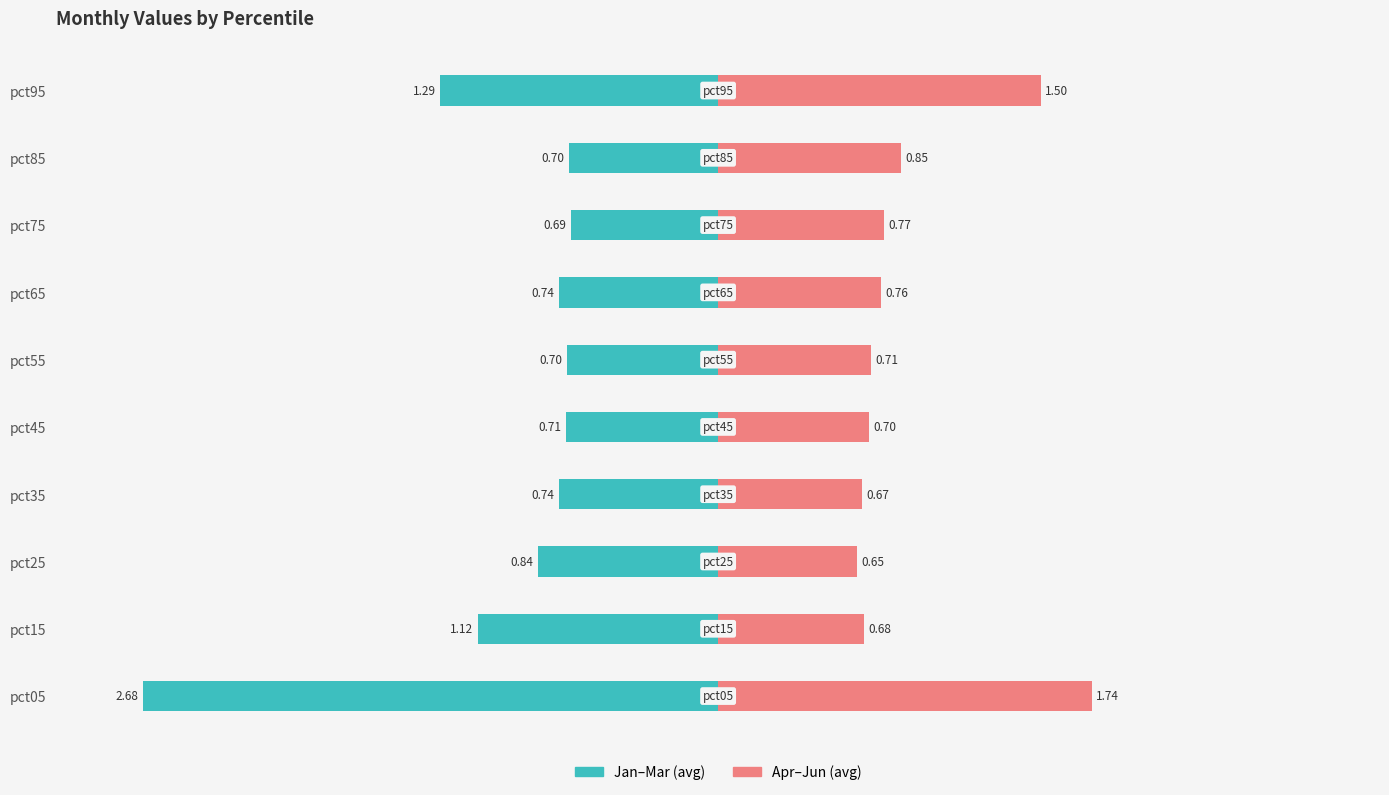

What is the total value across all series at pct05?

-0.9